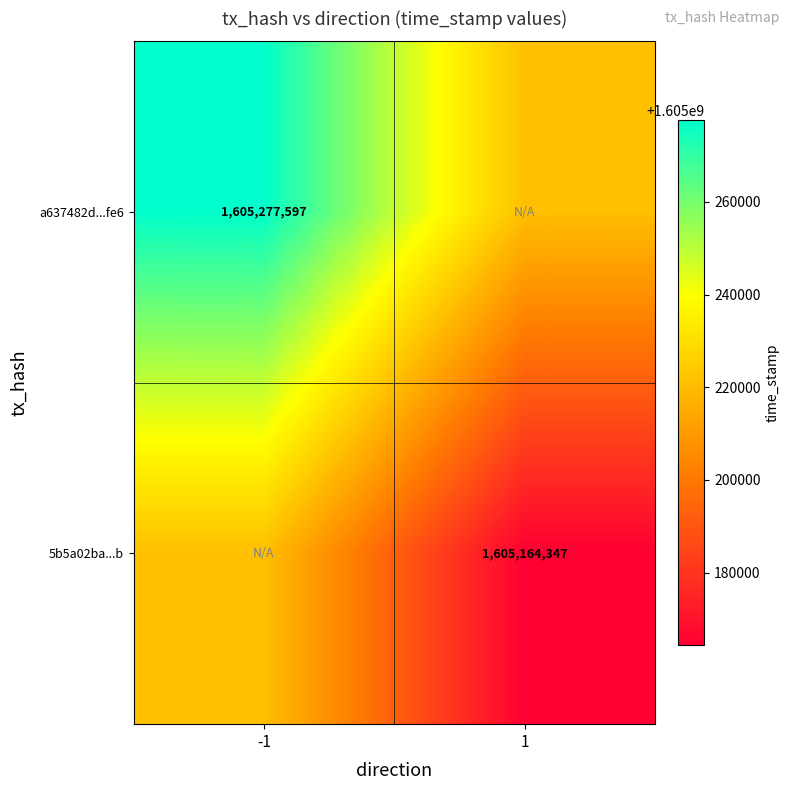

True or false: 5b5a02ba...b has a value of 2674525614 at 1.

False